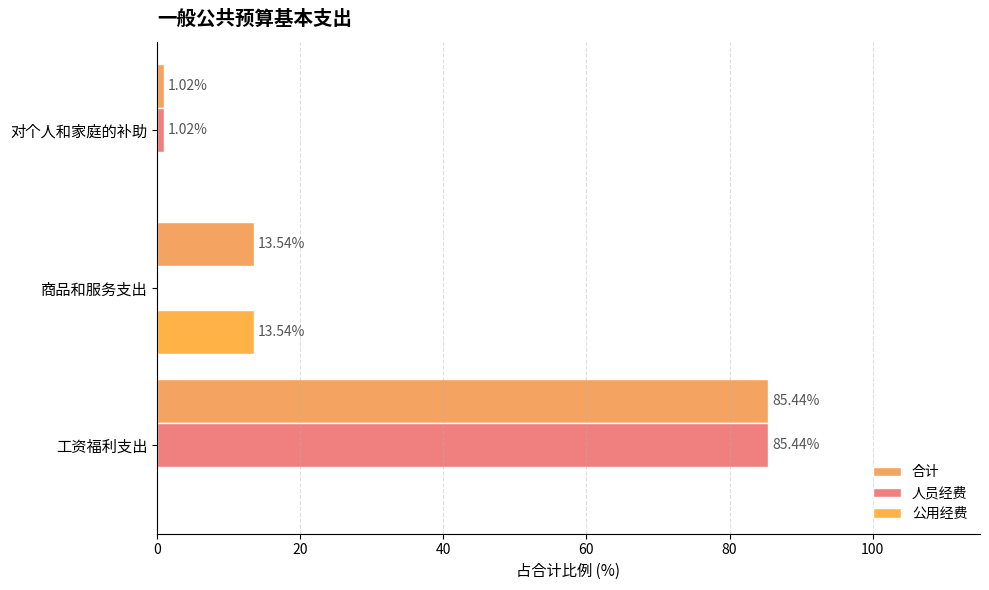

What are all the series names shown in the legend?

合计, 人员经费, 公用经费